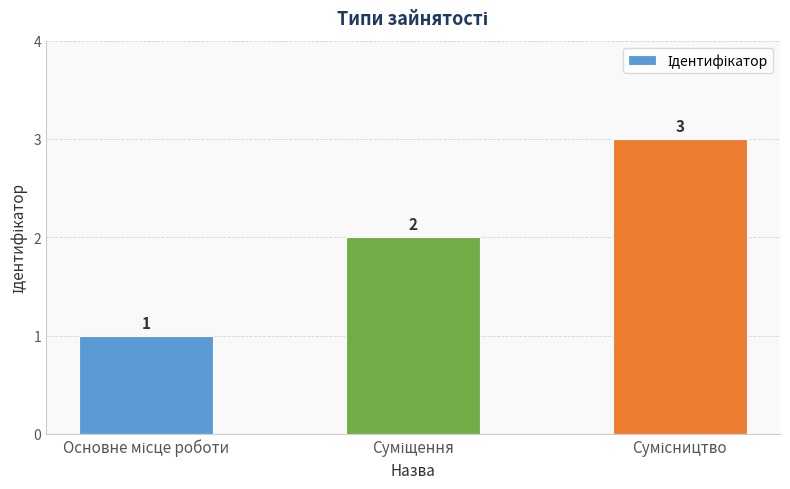

Count the values in the range 1 to 3.

3